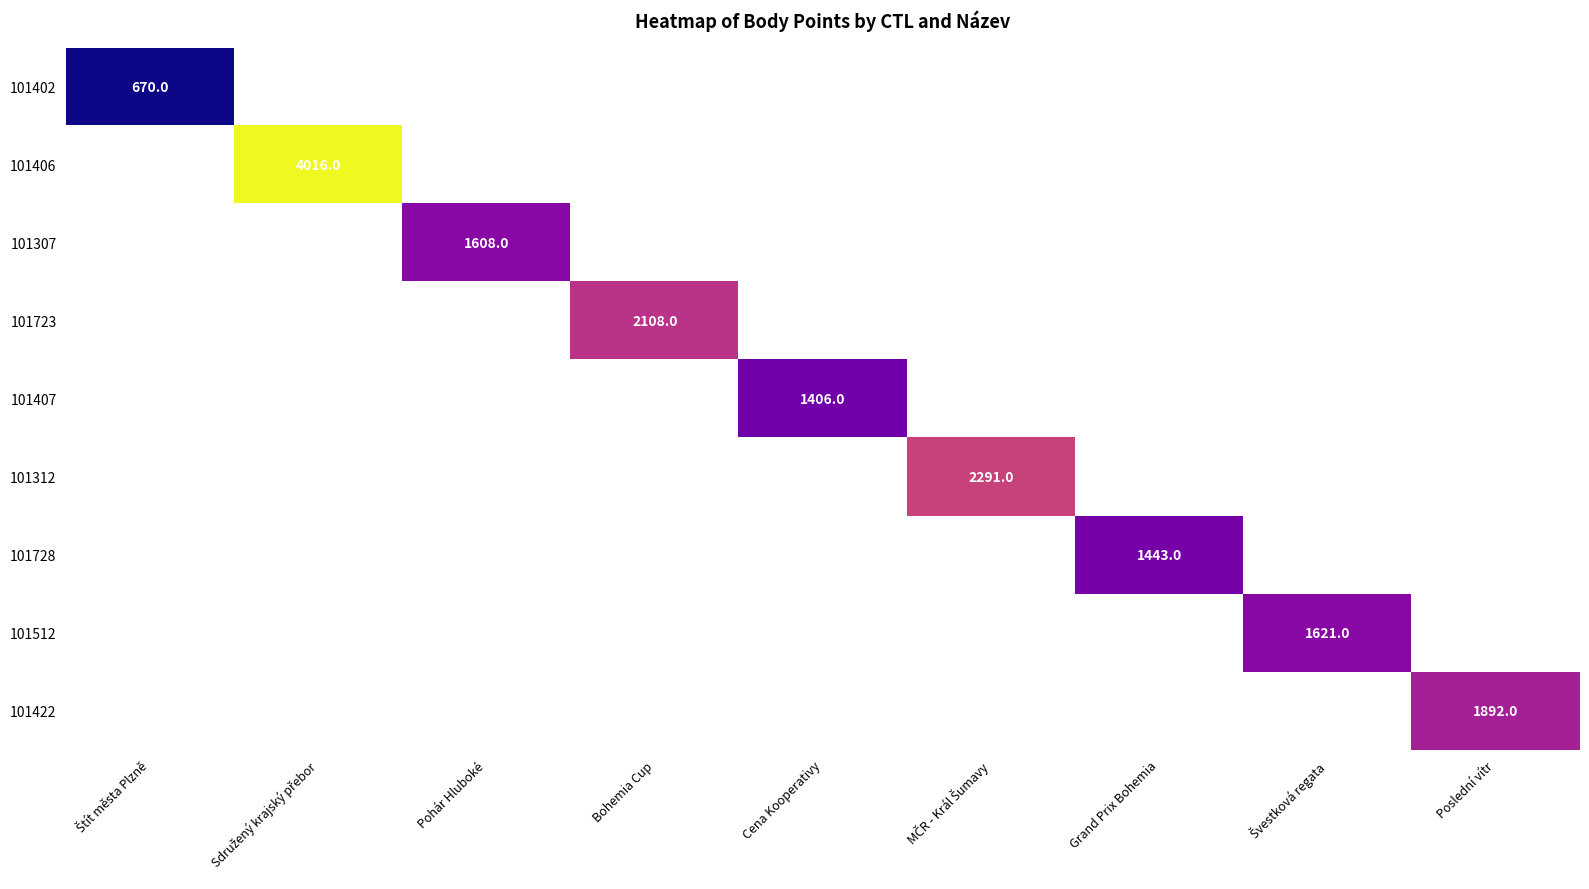

Is it true that 101407 equals 1406 at Cena Kooperativy?

True